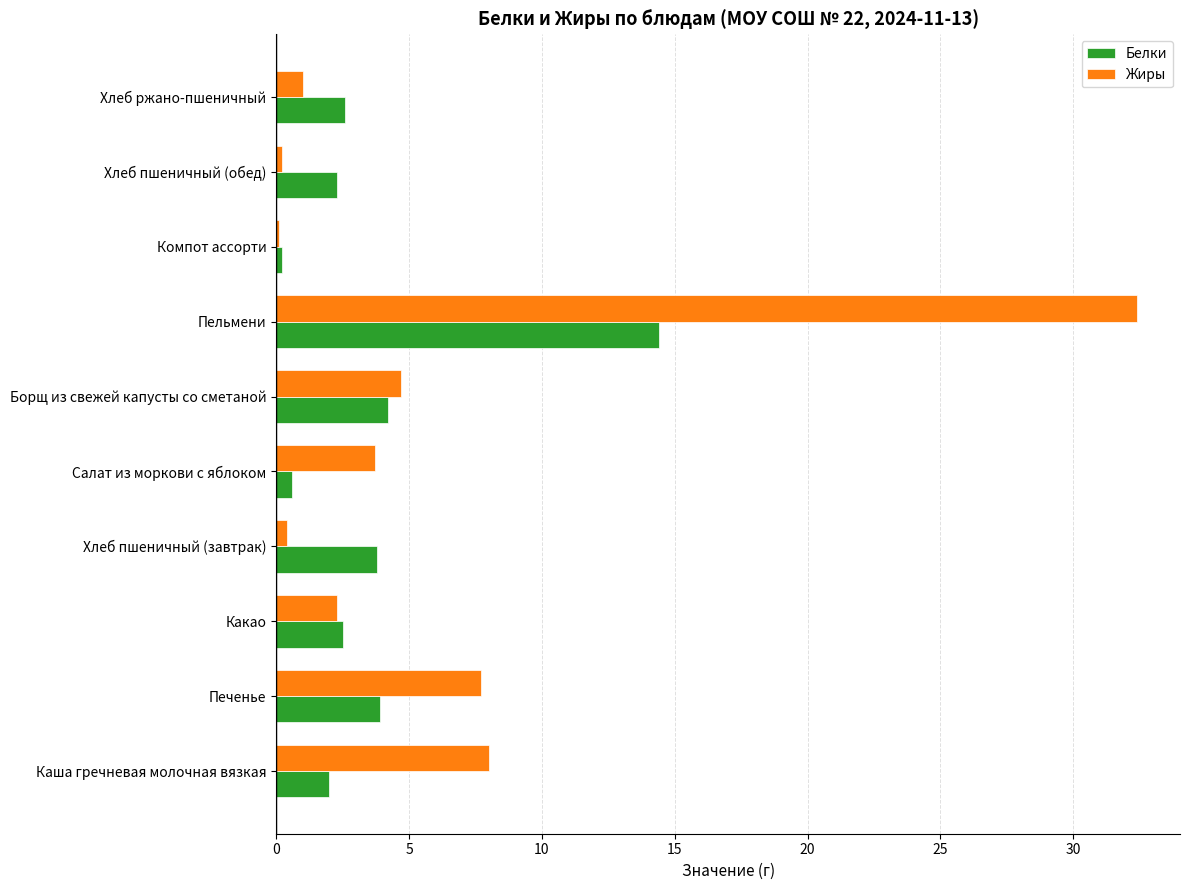

What is the total value across all series at Какао?

4.8